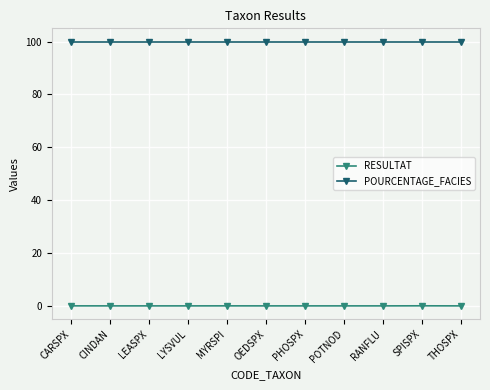

What are all the series names shown in the legend?

RESULTAT, POURCENTAGE_FACIES